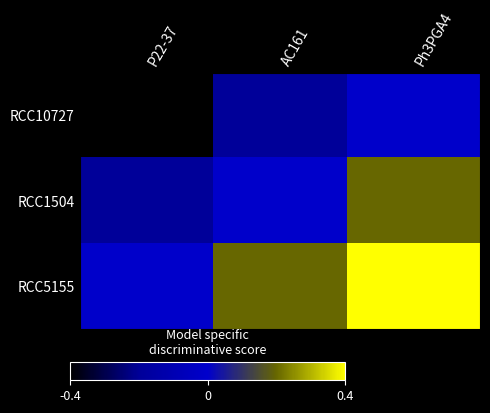

Which series has the largest total across all categories?

RCC5155